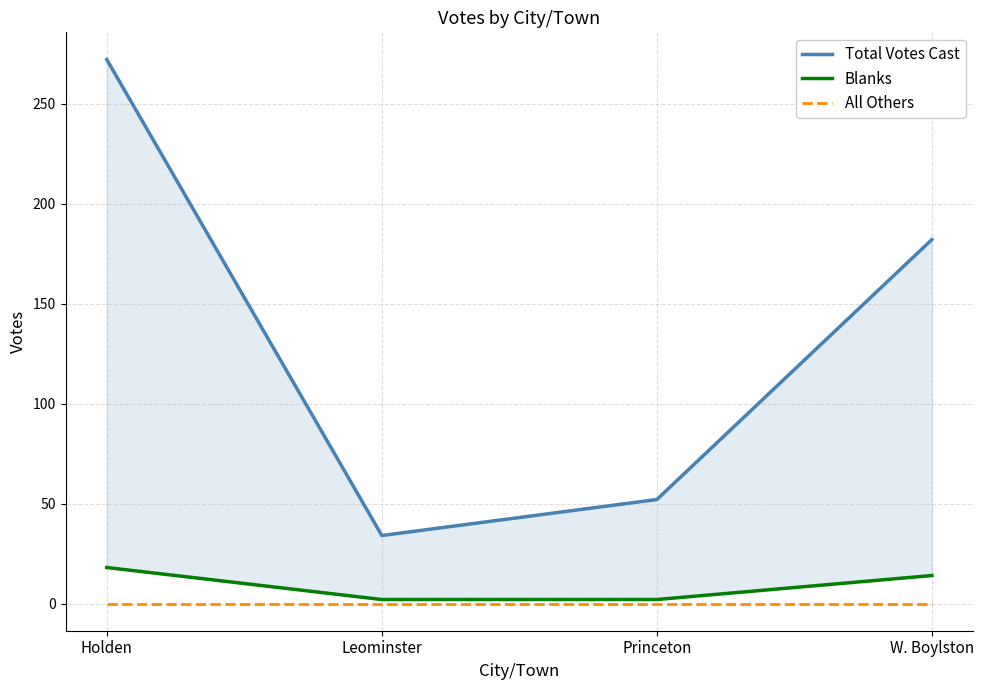

At which label does All Others reach its peak?

Holden